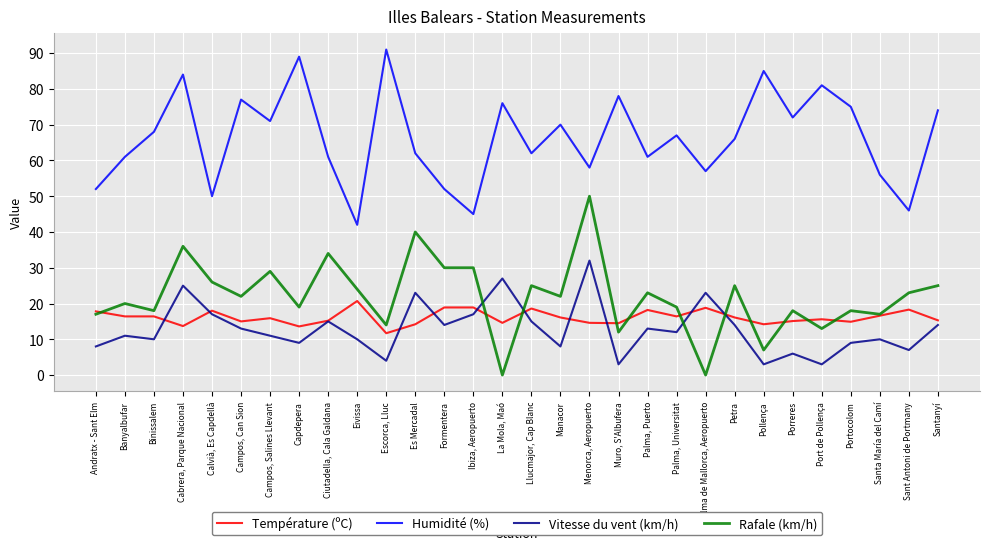

What is the total value across all series at Portocolom?

116.9